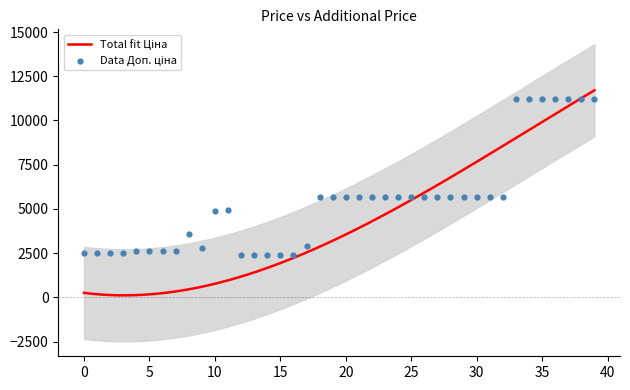

Which series contains the highest Y value?

Ціна